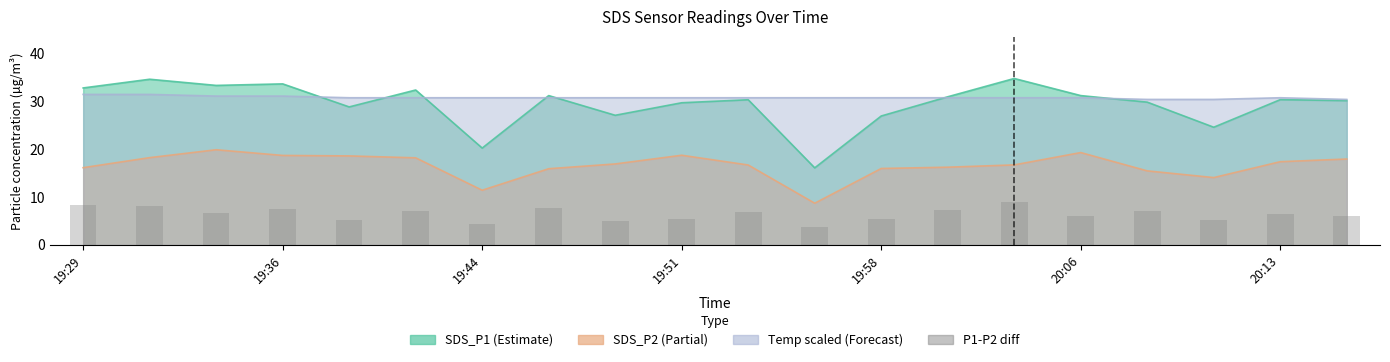

Reading left to right, extract all data points from this chart.

8.3	8.2	6.7	7.5	5.1	7.1	4.4	7.7	5.1	5.5	6.8	3.7	5.5	7.4	9.0	6.0	7.2	5.3	6.5	6.1